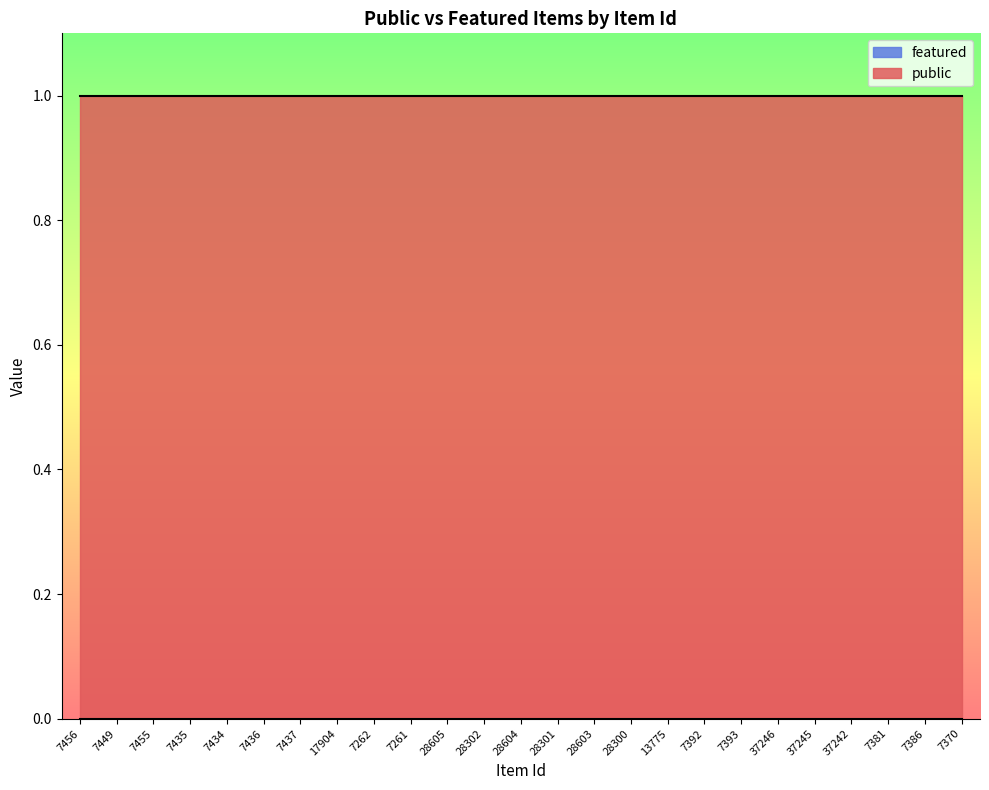

Which label corresponds to the smallest value in the chart?

7456